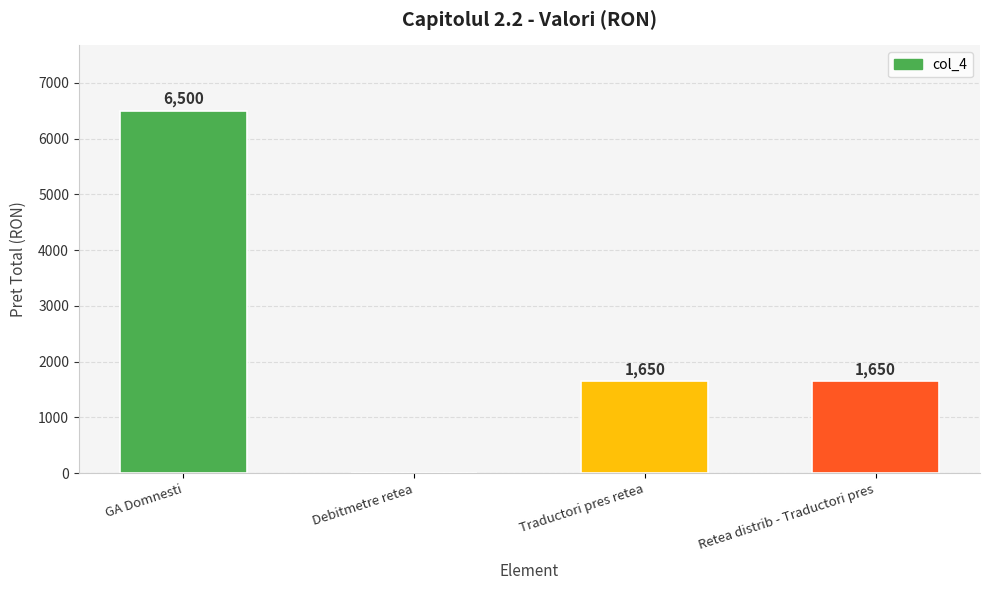

The value at Debitmetre retea is 0. True or false?

True